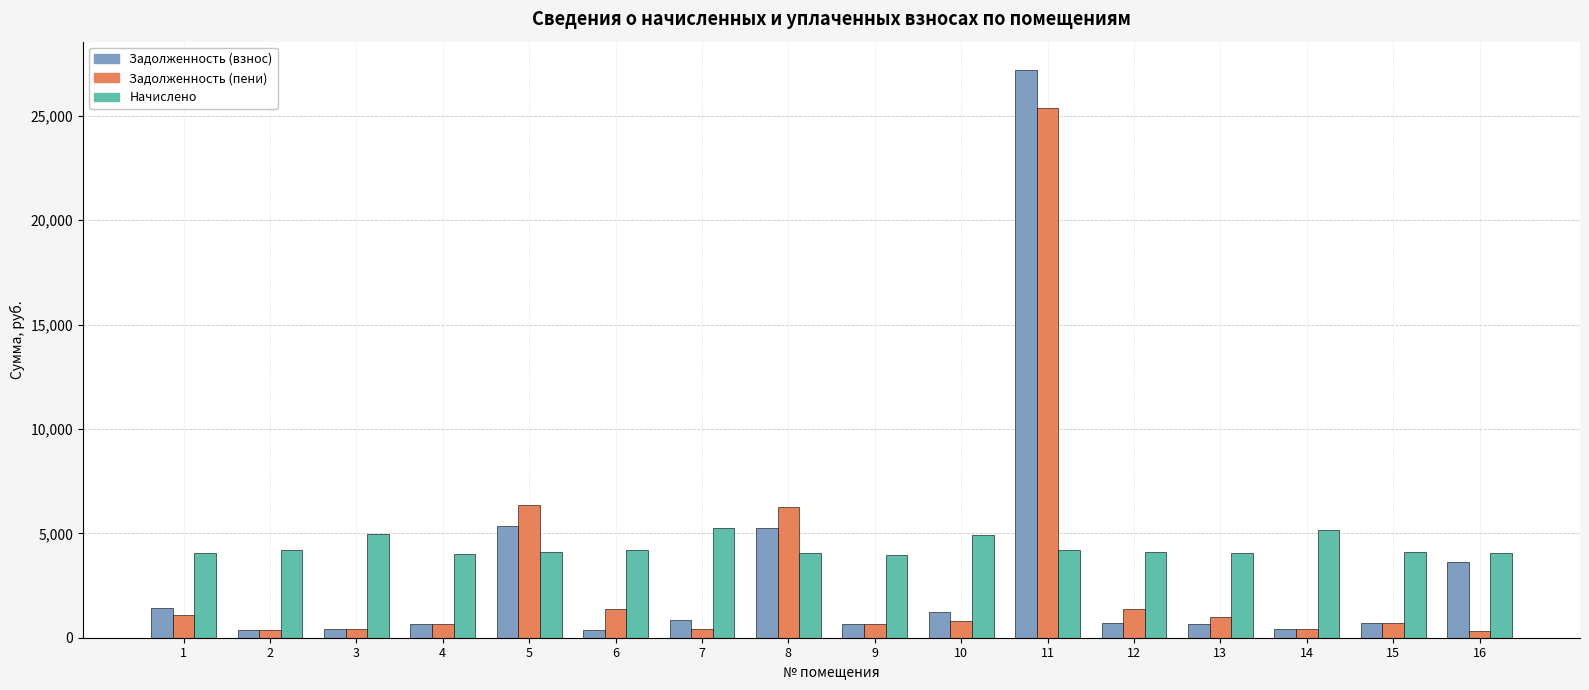

What is the total value across all series at 7?

6556.1